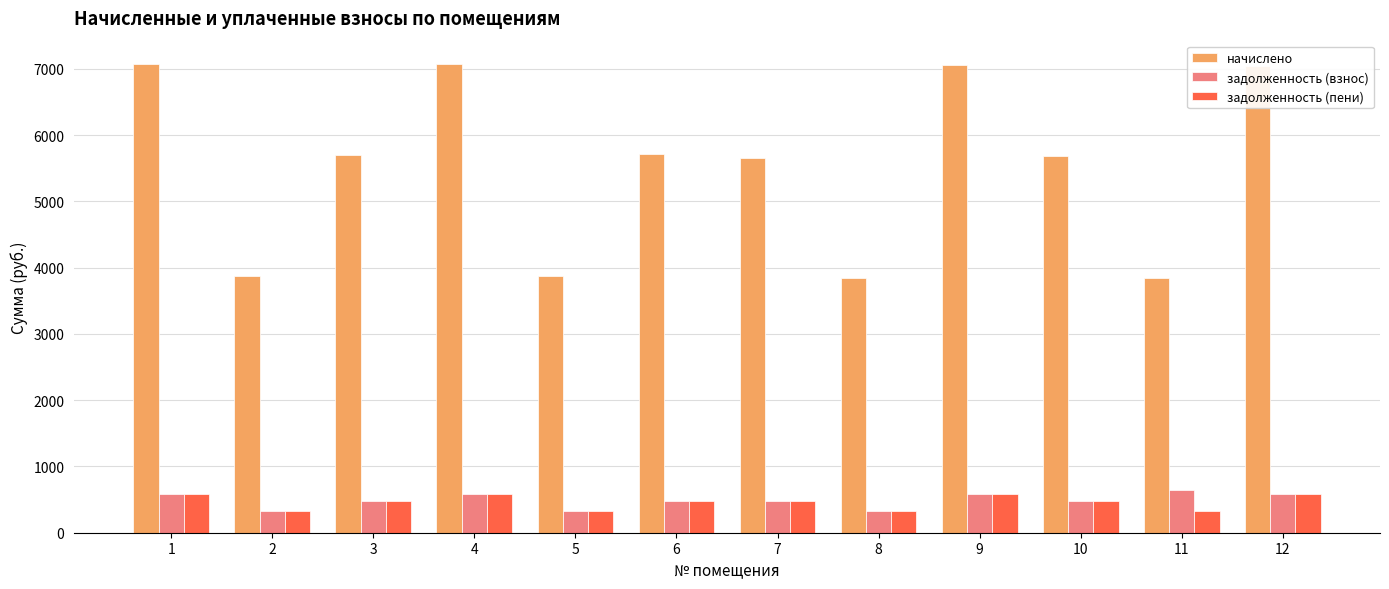

The value of задолженность (пени) at 10 is 473.6. True or false?

True